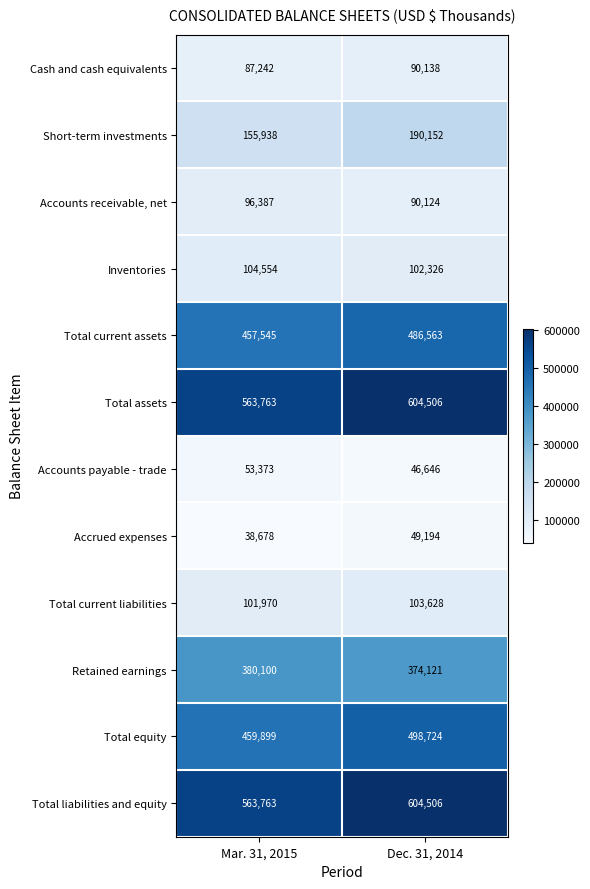

Rank the categories by Cash and cash equivalents value from lowest to highest.

Mar. 31, 2015, Dec. 31, 2014